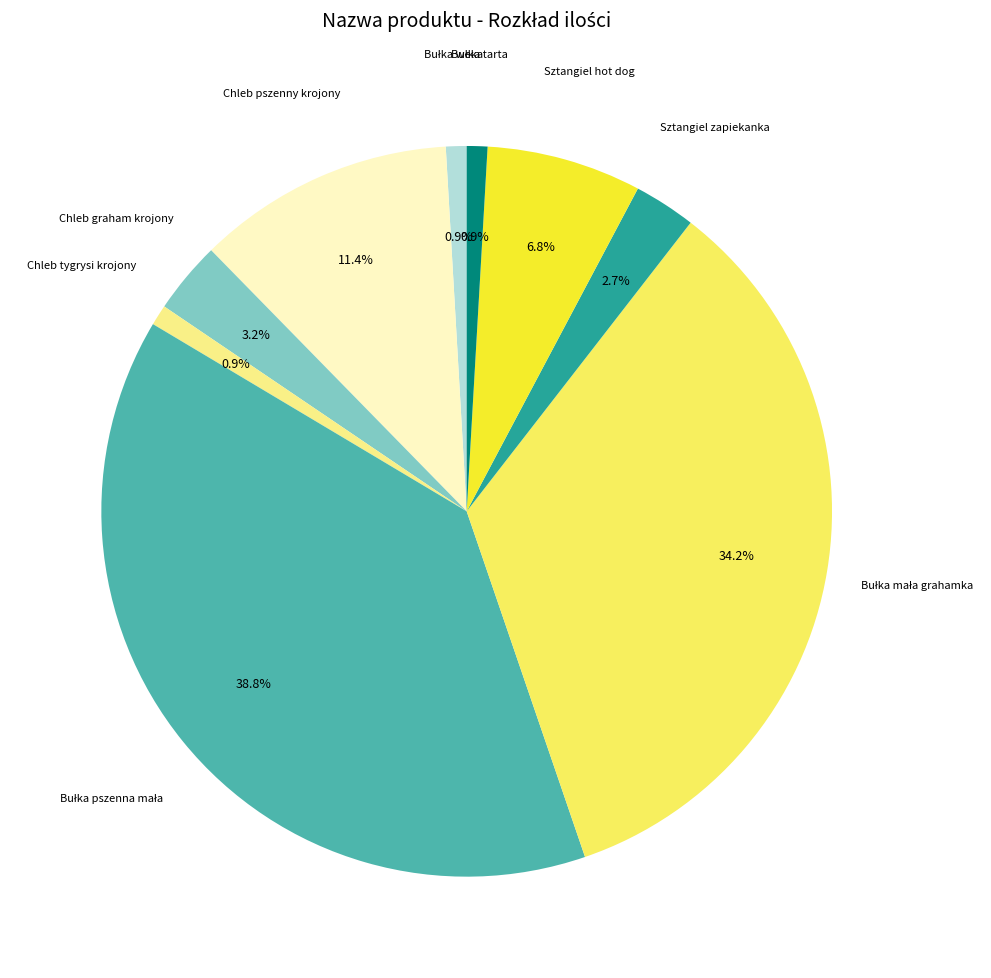

Is there any slice that represents more than half of the pie?

No